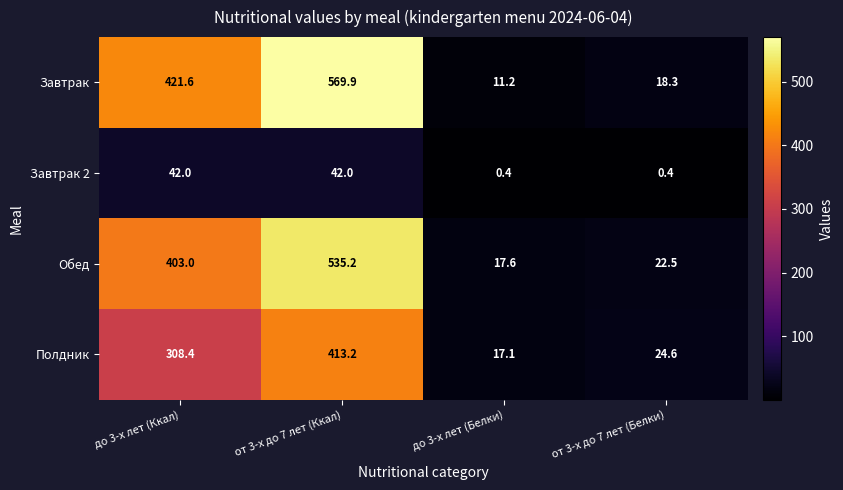

True or false: Обед has a value of 125.9 at от 3-х до 7 лет (Ккал).

False